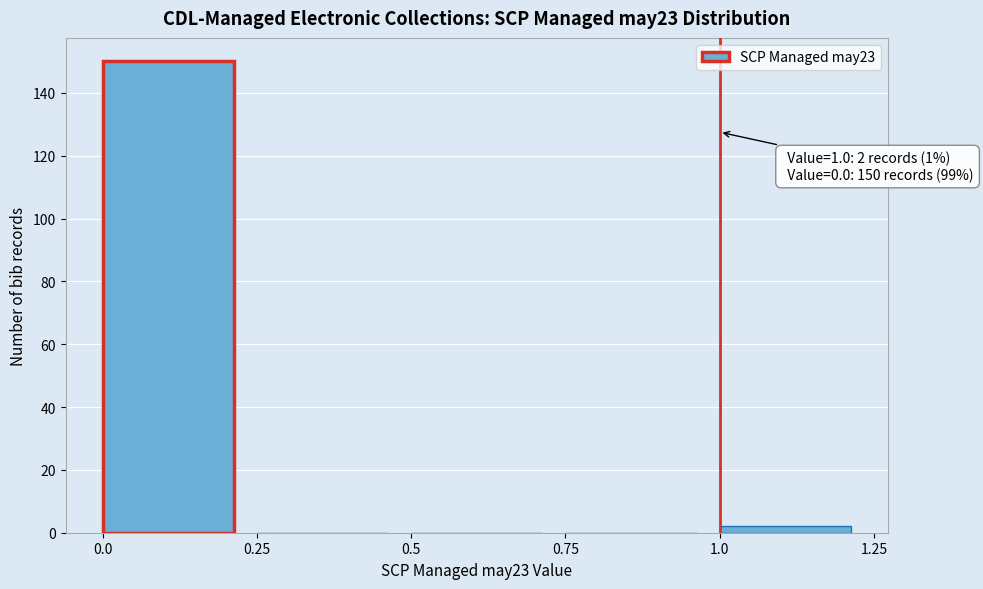

Over which range of the x-axis is the bar tallest?

0.0 to 0.25